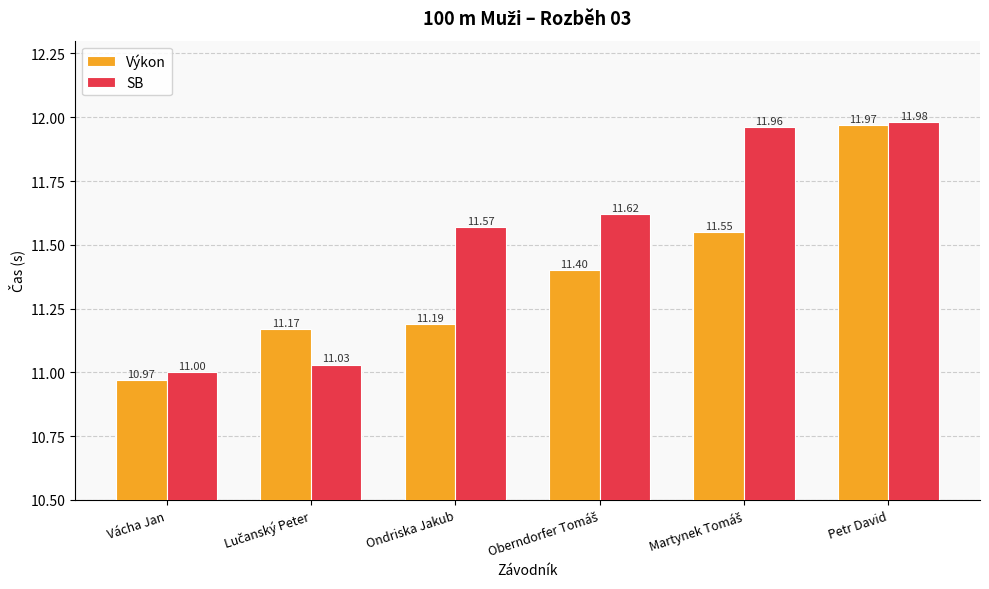

List the series in order of their overall mean, lowest first.

Výkon, SB